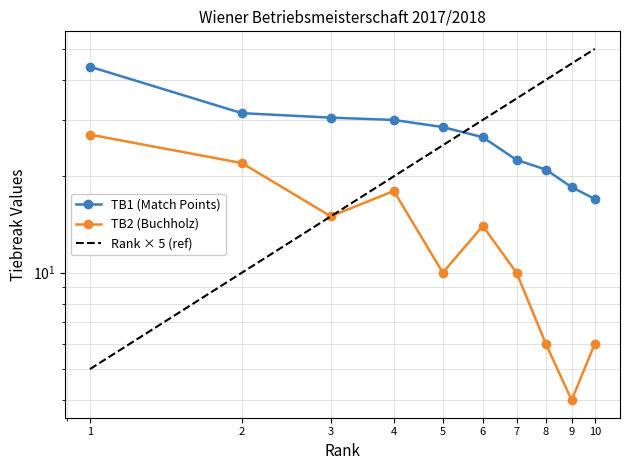

What is the value of the TB1 (Match Points) point at the 1st from the left?

44.0